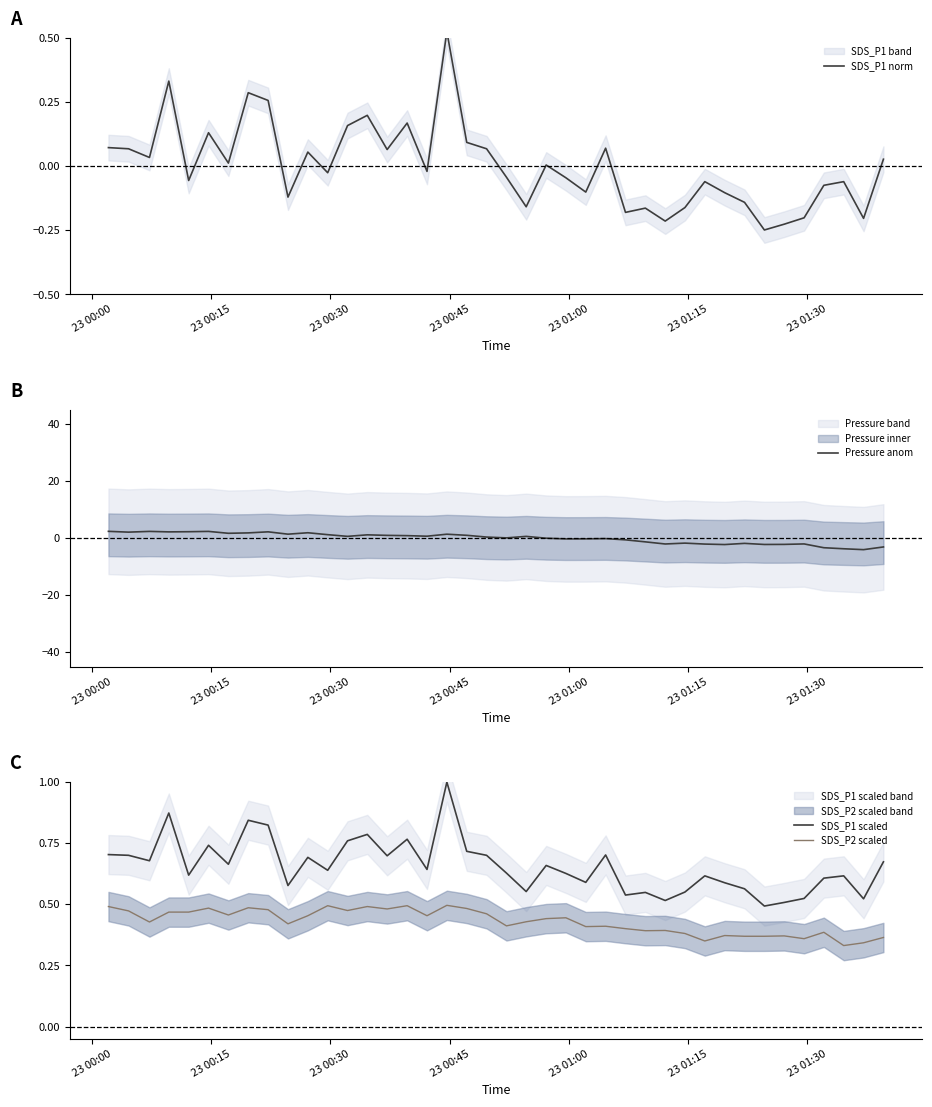

Which series has the largest range (max minus min)?

Pressure anom